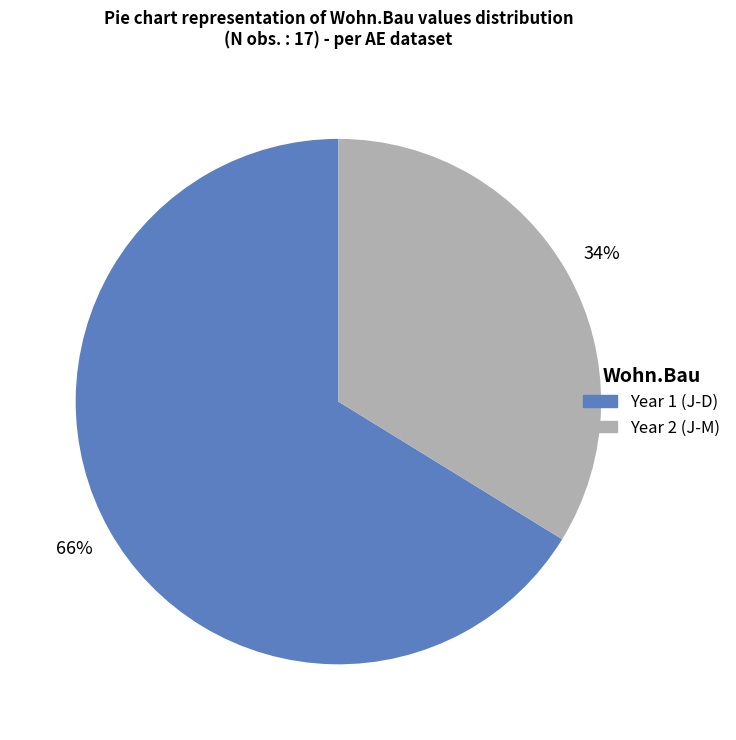

To the nearest percent, what is the average slice percentage?

50%